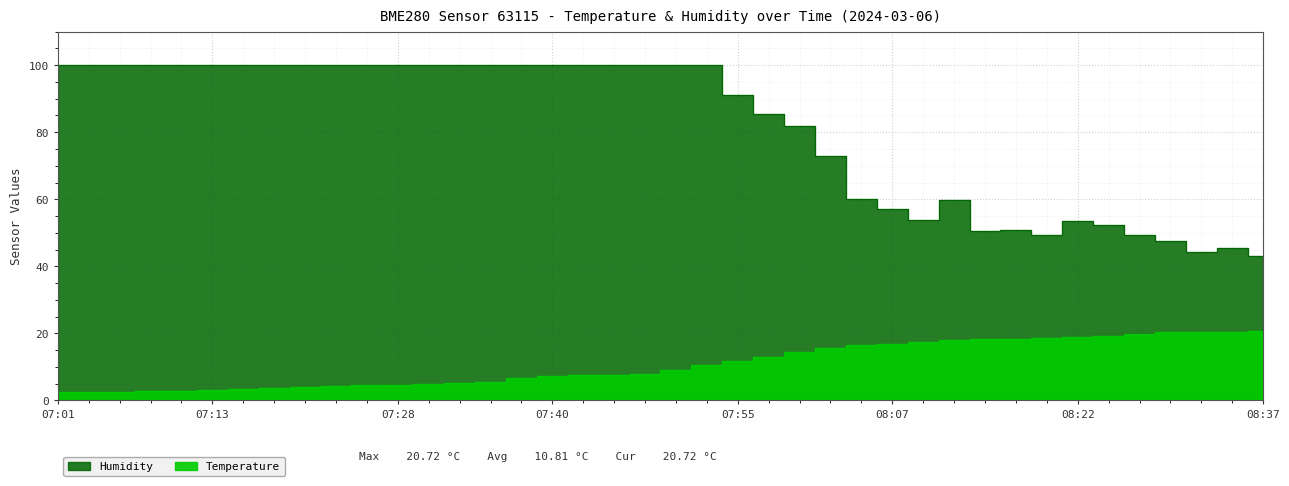

In Humidity, how many points are lower than both neighbors (excluding endpoints)?

4